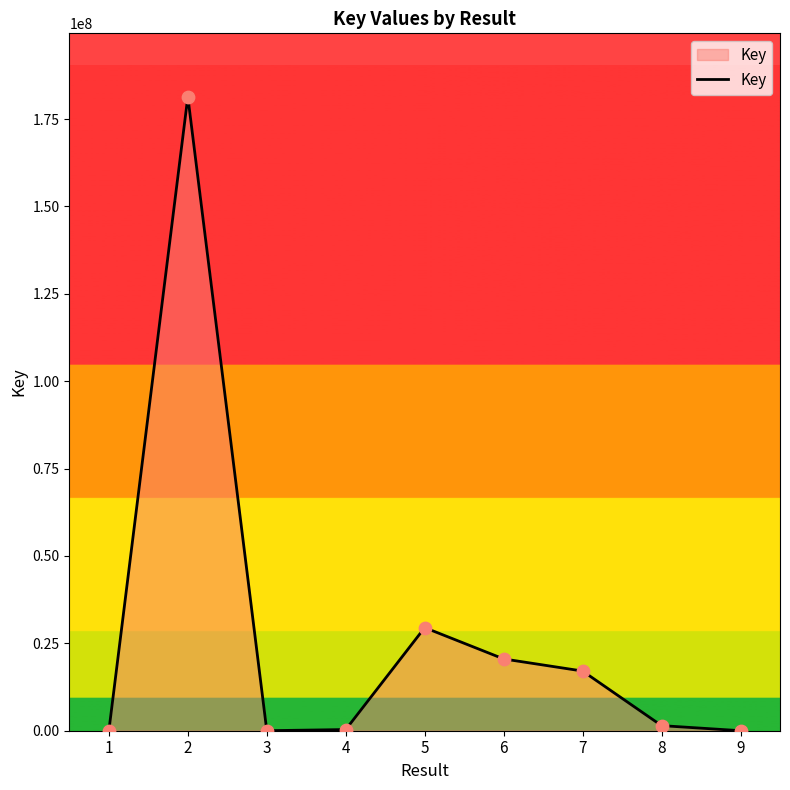

What is the greatest value displayed?

181393167